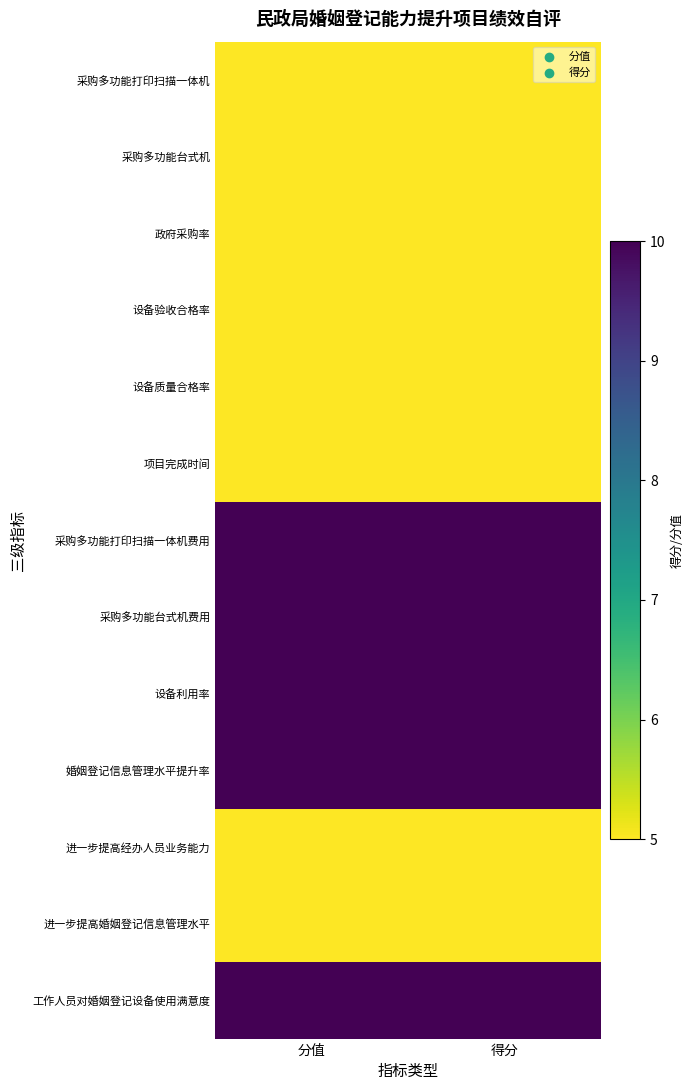

At which category does the chart reach its minimum across all series?

分值